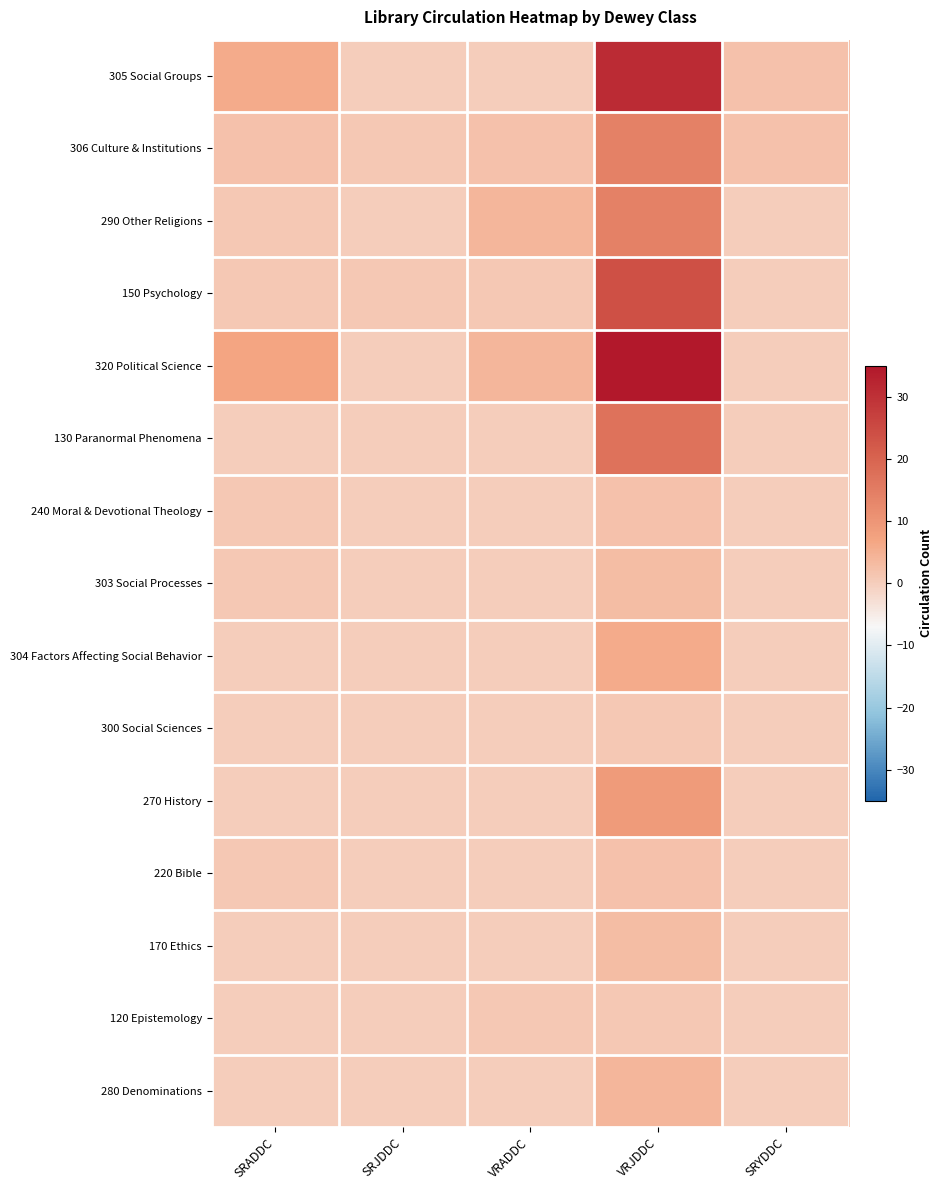

Rank the series at SRADDC from highest to lowest value.

320 Political Science, 305 Social Groups, 306 Culture & Institutions, 290 Other Religions, 150 Psychology, 240 Moral & Devotional Theology, 303 Social Processes, 220 Bible, 130 Paranormal Phenomena, 304 Factors Affecting Social Behavior, 300 Social Sciences, 270 History, 170 Ethics, 120 Epistemology, 280 Denominations